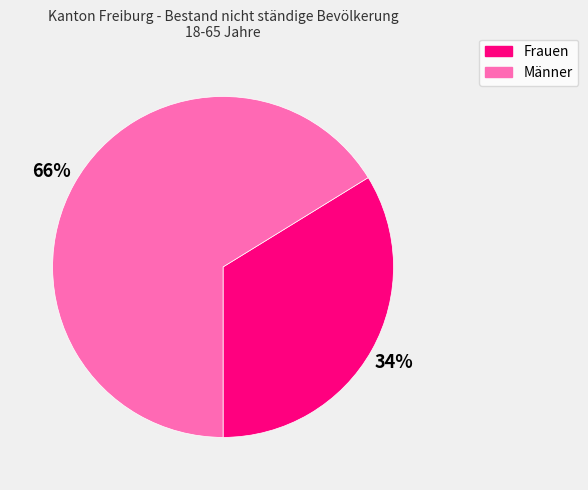

How many slices are in this pie chart?

2